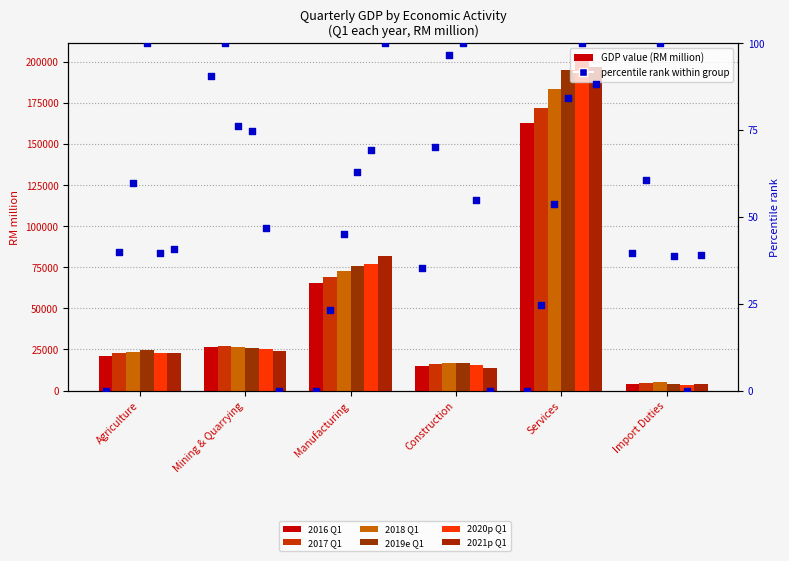

Is the value of 2017 Q1 at Import Duties greater than the value of 2021p Q1 at Import Duties?

Yes